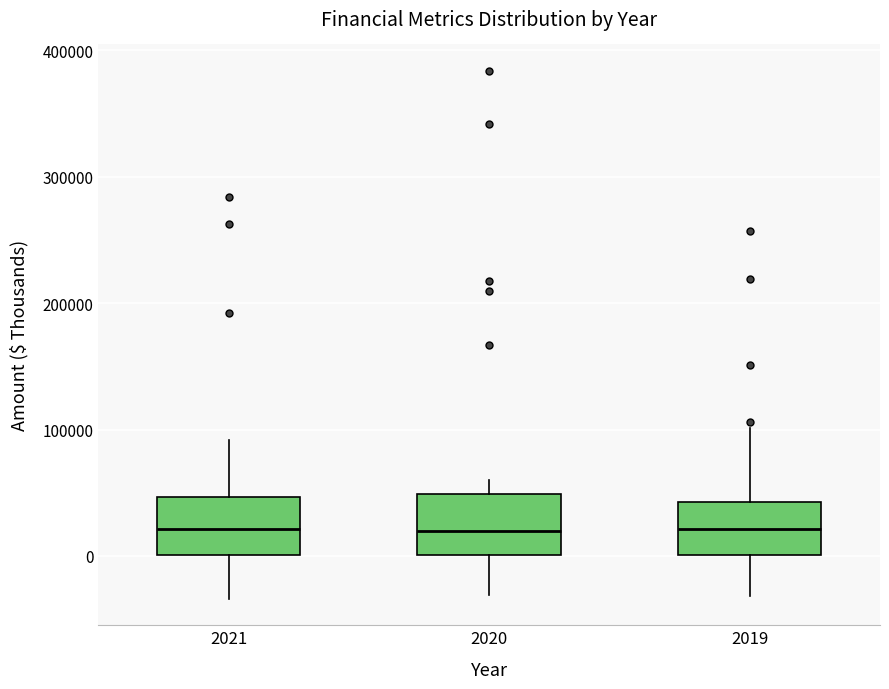

Reading left to right, transcribe this box plot: for each box, give where its median line is, the range the box spans, and where its two whiskers end, as read against the y-axis. The values are not printed on the chart, so give them approximately, as read against the axis.

2021: median 20000, box 0 to 50000, whiskers -30000 to 90000
2020: median 20000, box 0 to 50000, whiskers -30000 to 60000
2019: median 20000, box 0 to 40000, whiskers -30000 to 100000